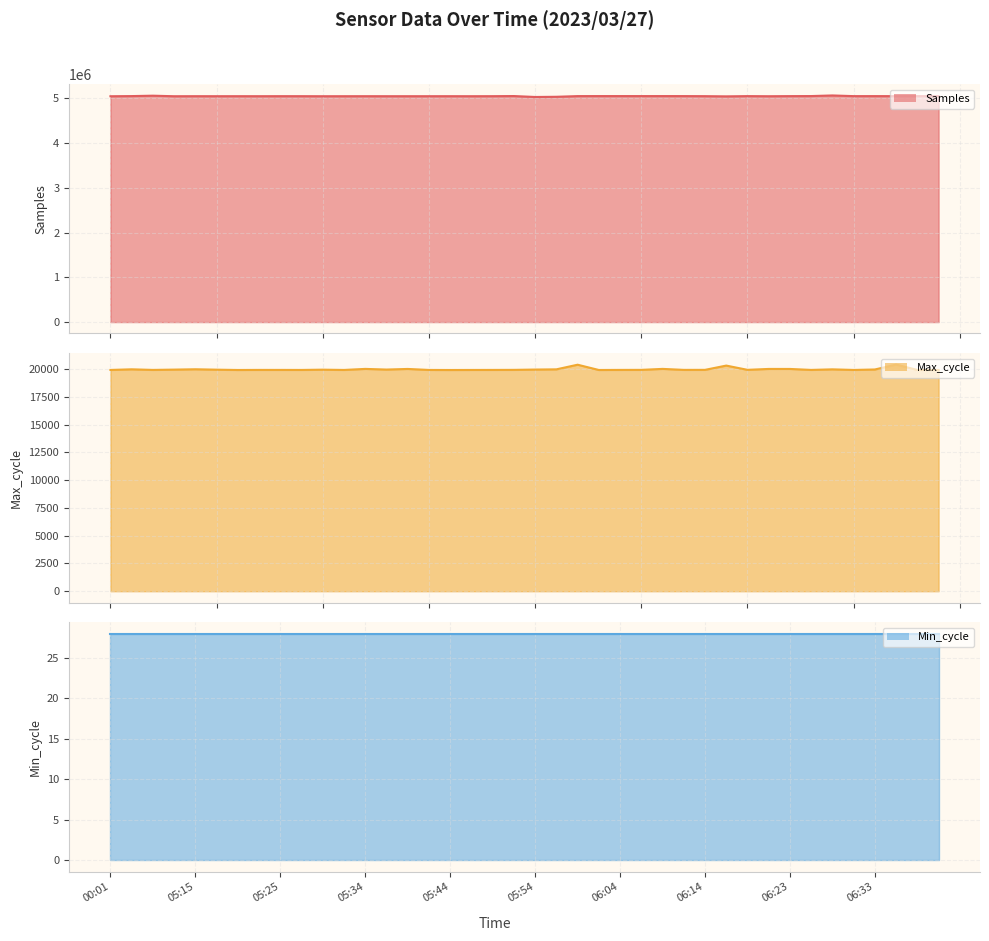

The Max_cycle series shows 10825 at 06:16. True or false?

False